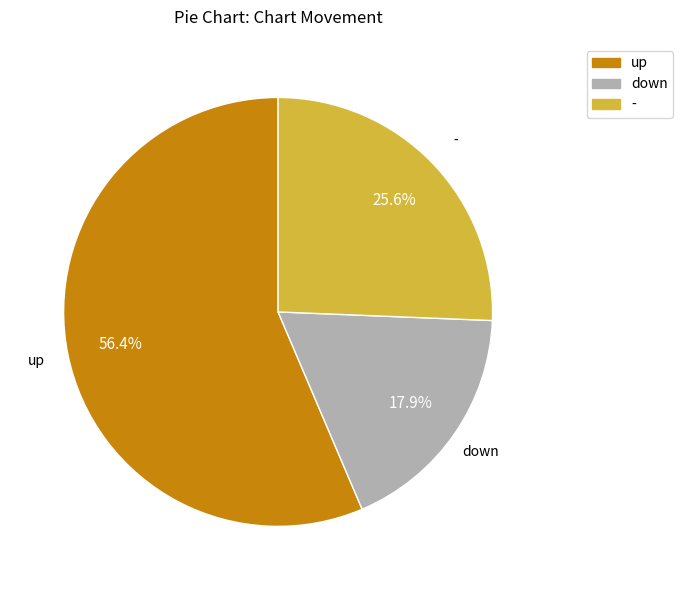

Does any single category account for the majority?

Yes